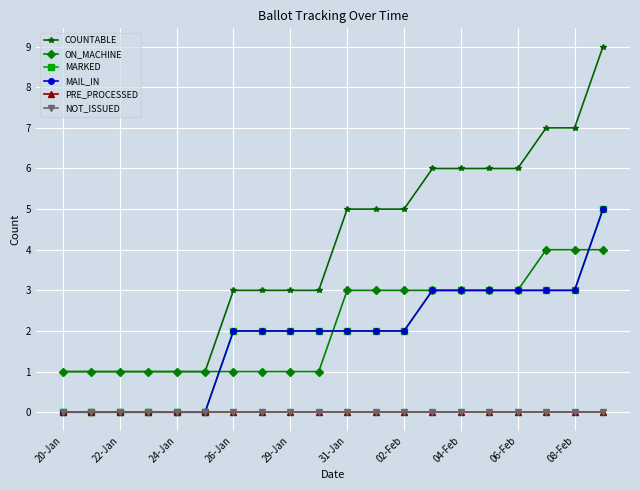

What are all the series names shown in the legend?

COUNTABLE, ON_MACHINE, MARKED, MAIL_IN, PRE_PROCESSED, NOT_ISSUED